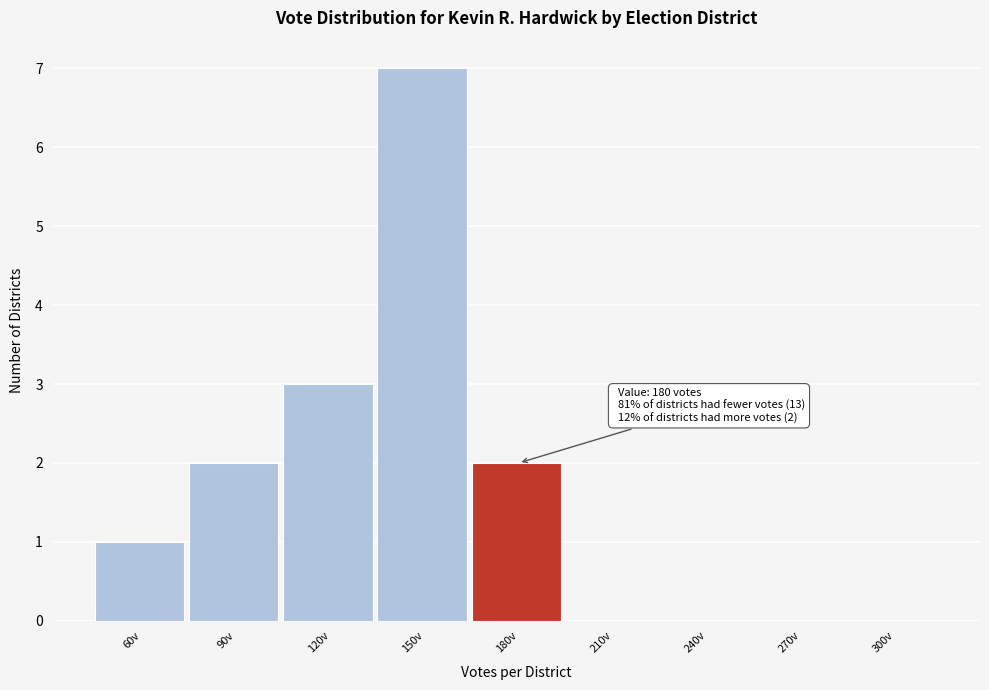

Reading left to right, transcribe all the data shown in this chart.

60v=1	90v=2	120v=3	150v=7	180v=2	210v=0	240v=0	270v=0	300v=0